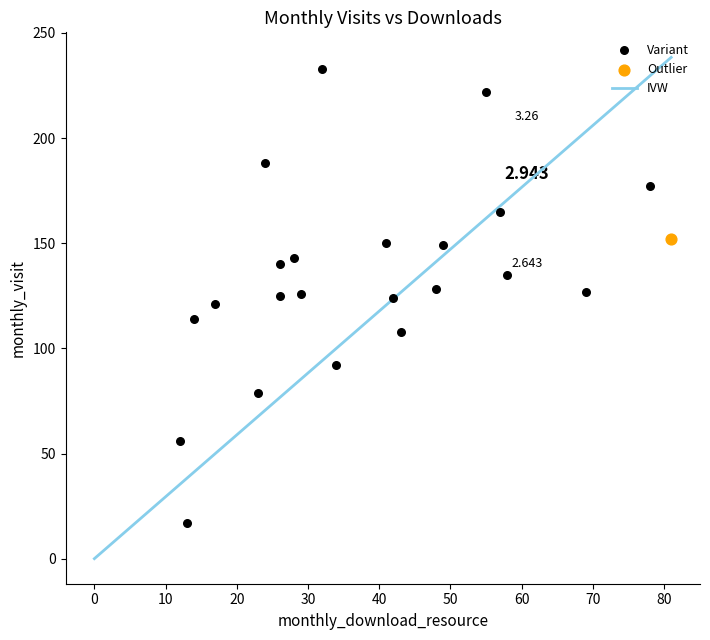

Which series contains the highest Y value?

Variant